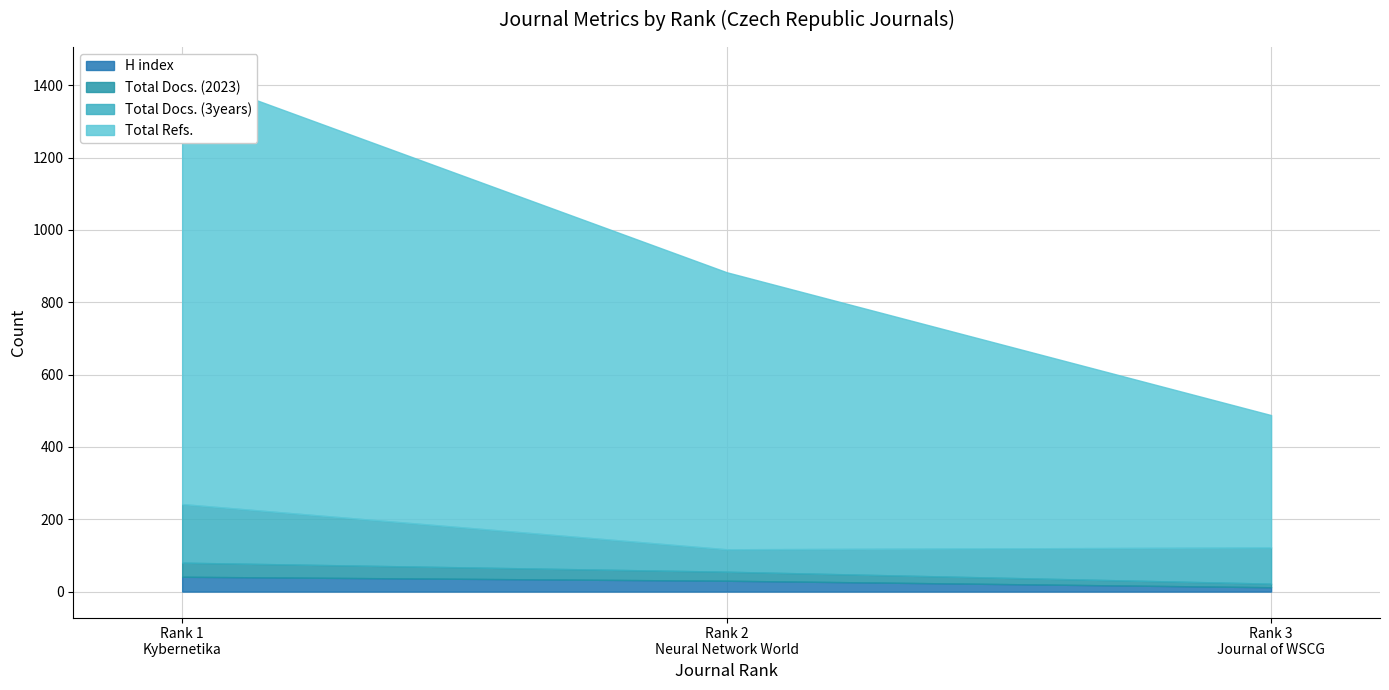

Which has a higher value, Rank 1
Kybernetika or Rank 2
Neural Network World?

Rank 1
Kybernetika